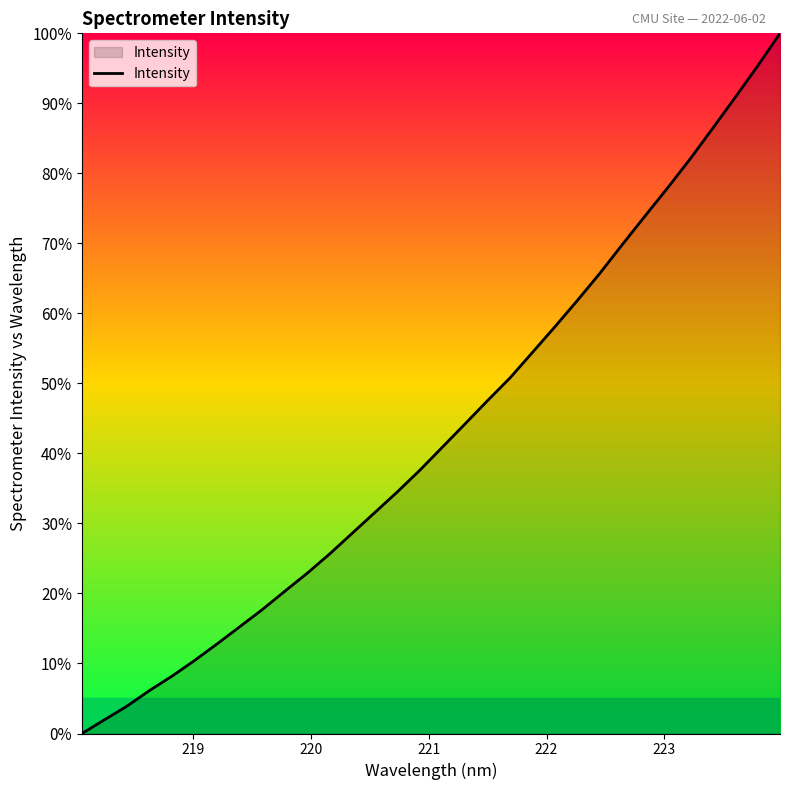

What is the difference between the maximum and minimum values?

100.0